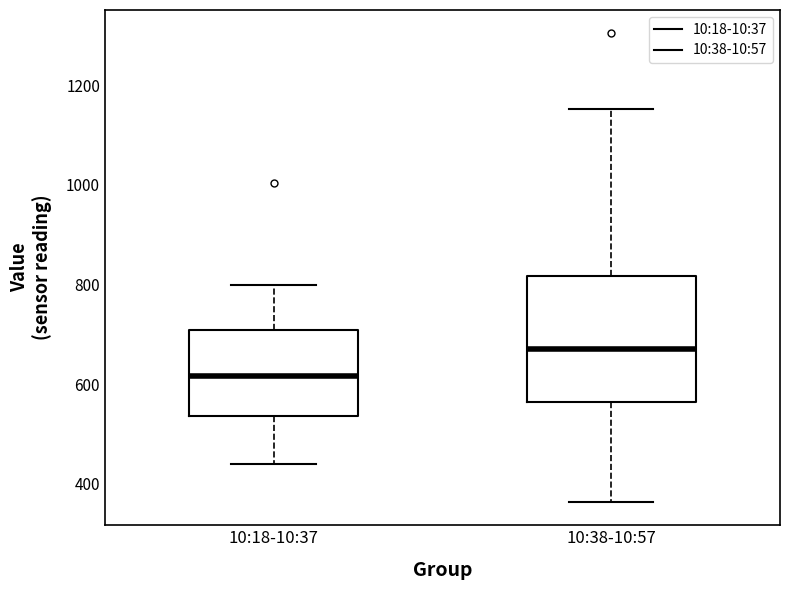

Which box is the tallest, from its lower edge to its upper edge?

10:38-10:57